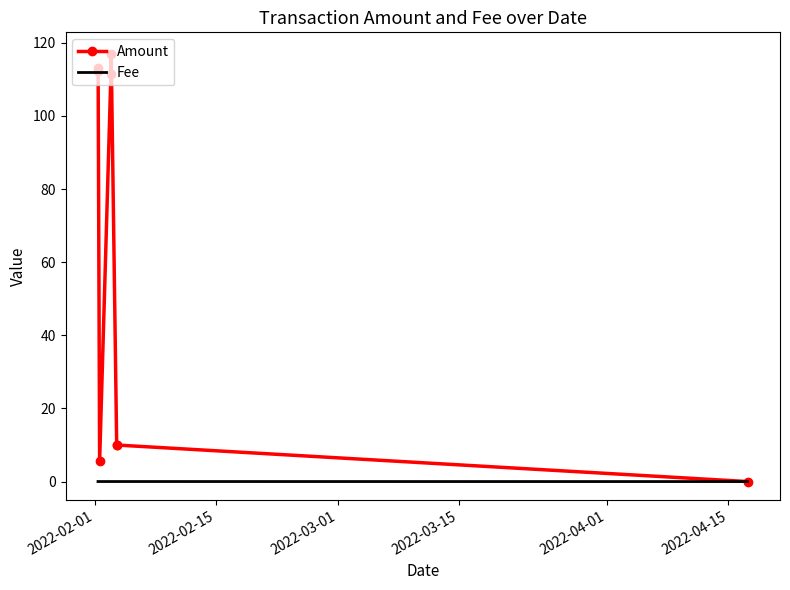

What is the maximum value for Amount?

117.0